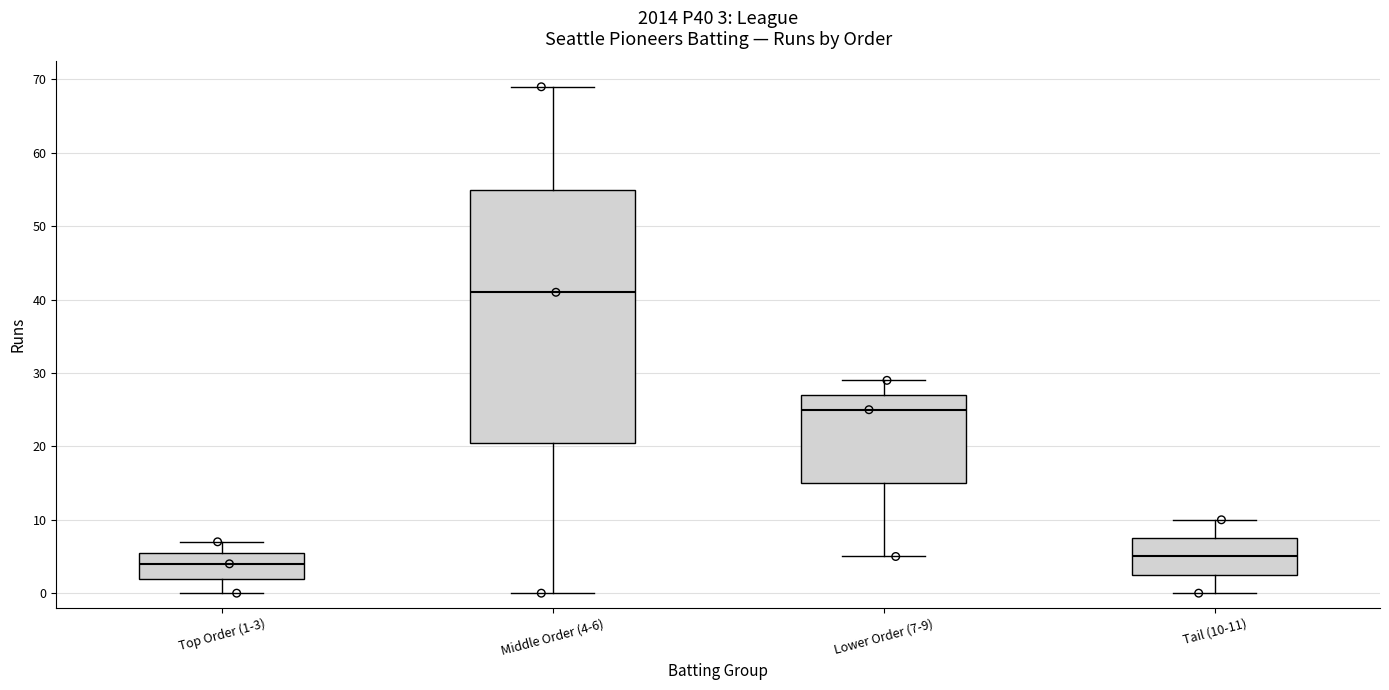

Comparing the boxes themselves (not the whiskers), which one is the tallest?

Middle Order (4-6)